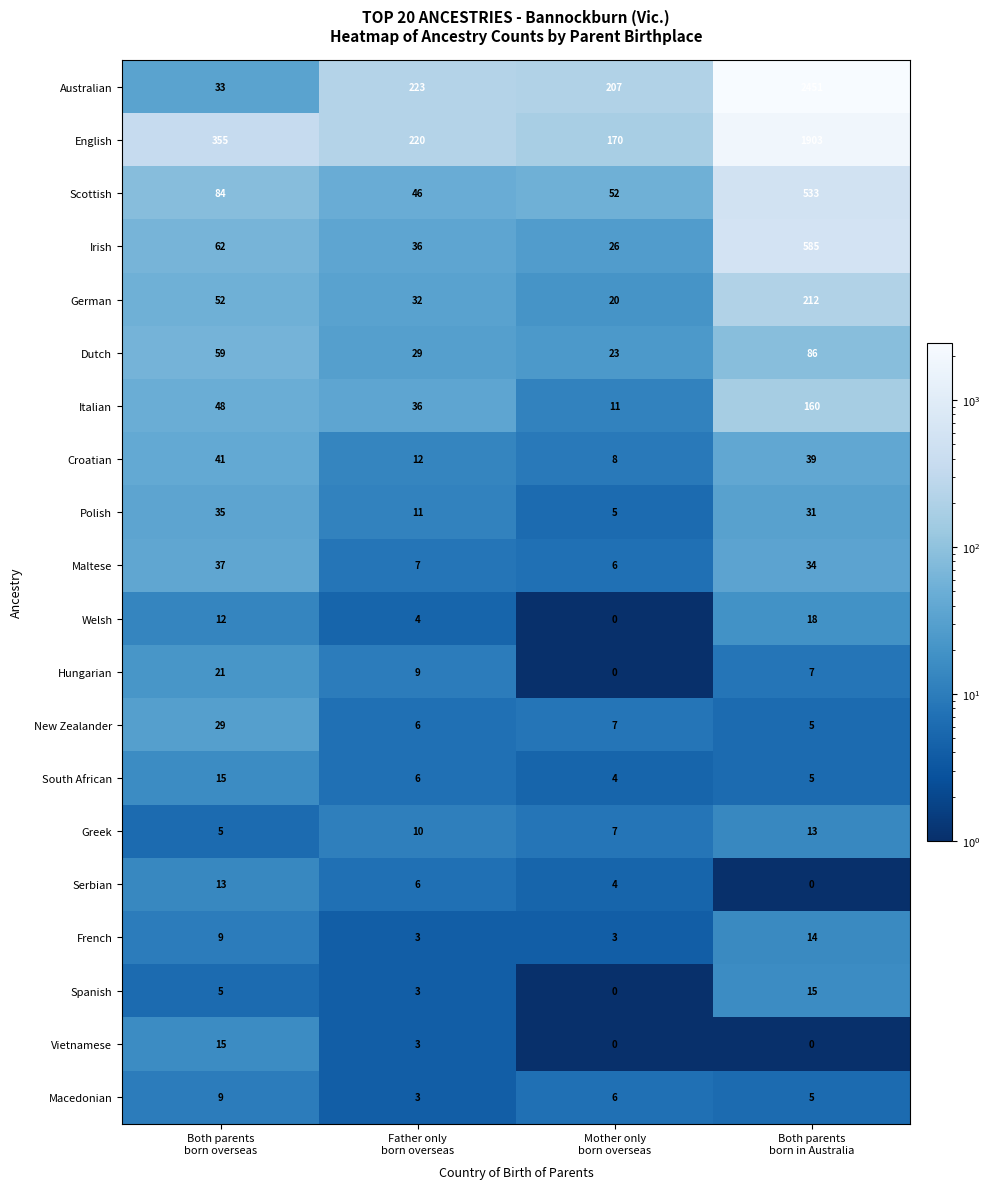

What is the difference between the maximum and minimum values in the Dutch series?

63